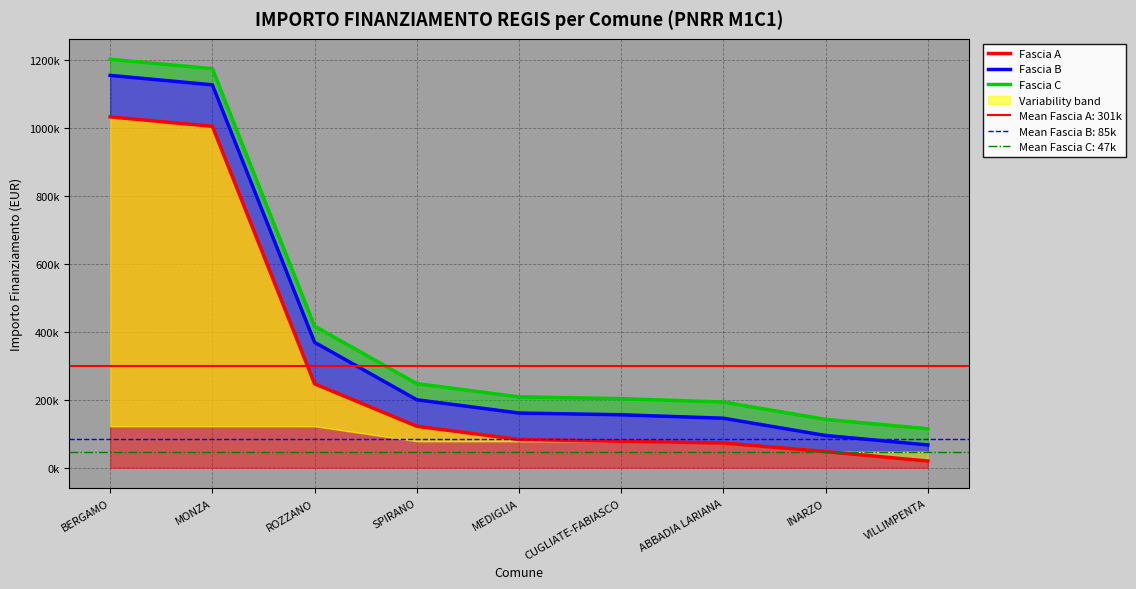

What is the difference between the maximum and minimum values in the Fascia C series?

1086387